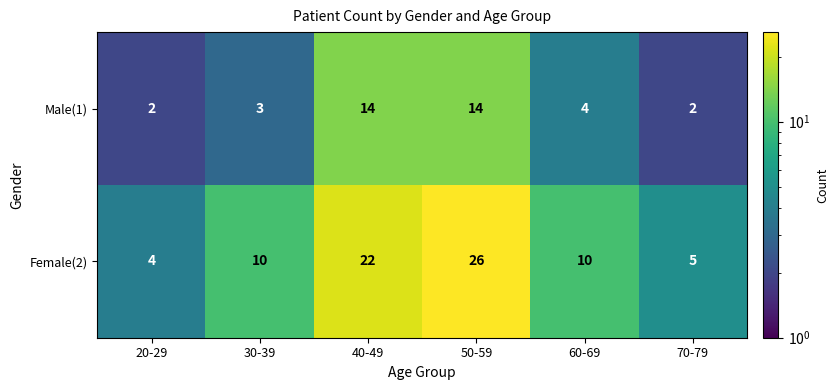

What is the maximum value for Male(1)?

14